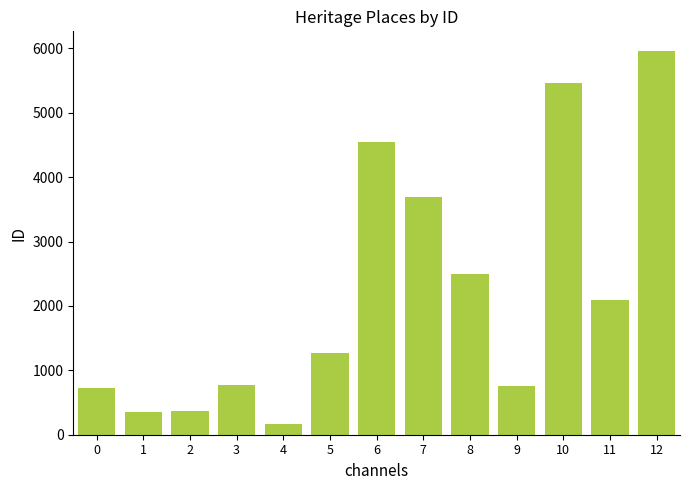

What is the sum of the values at 8 and 10?

7955